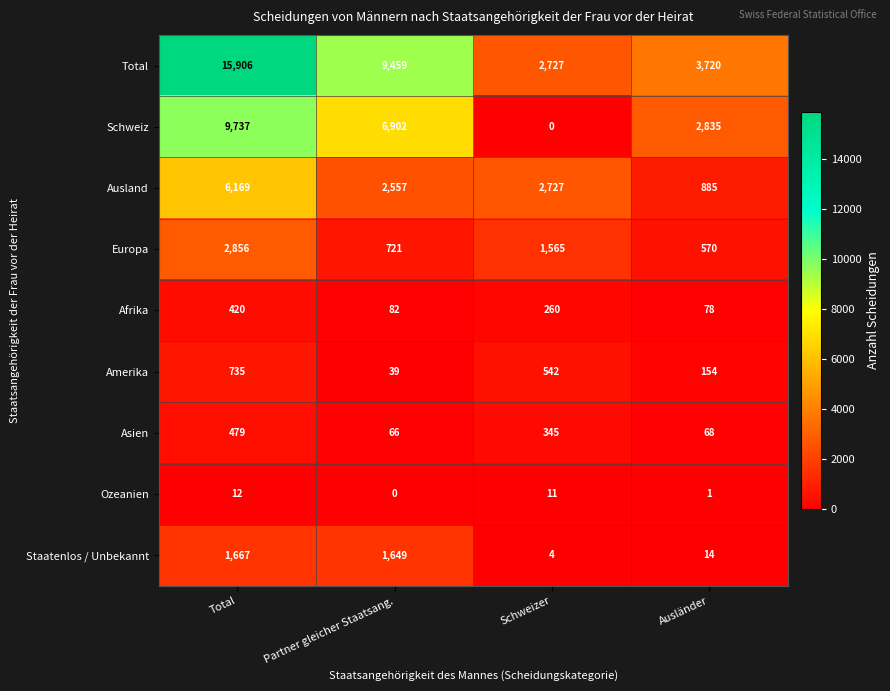

At how many categories does at least one series exceed 5776?

2